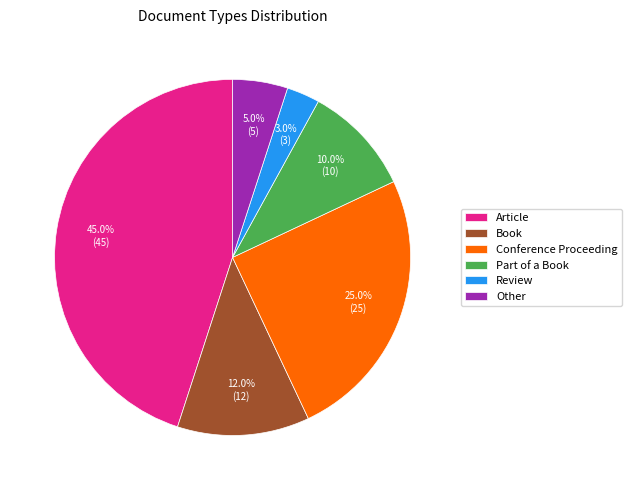

How many slices are in this pie chart?

6